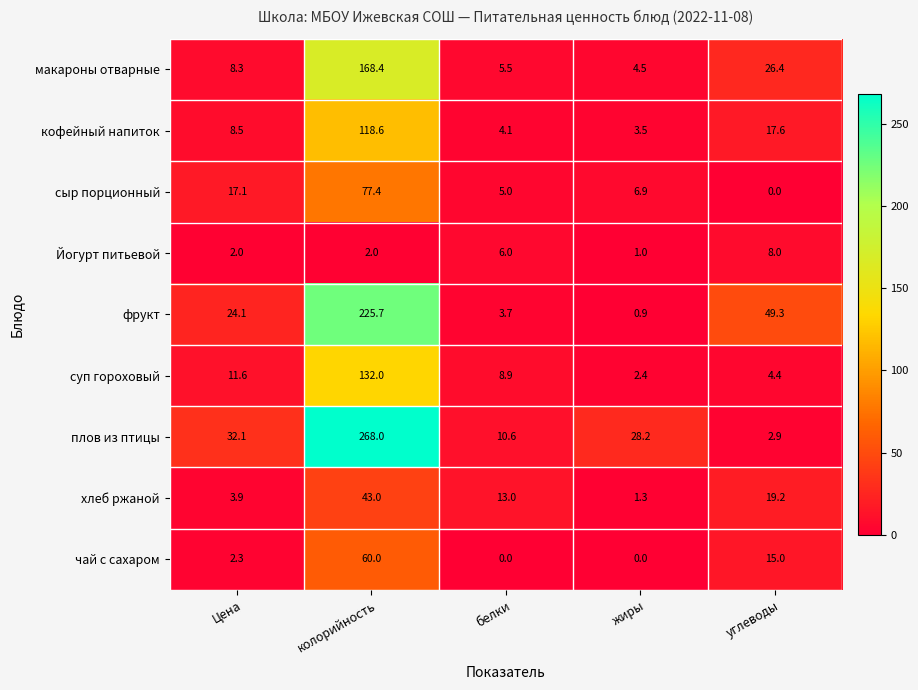

What is the sum of all сыр порционный values?

106.4